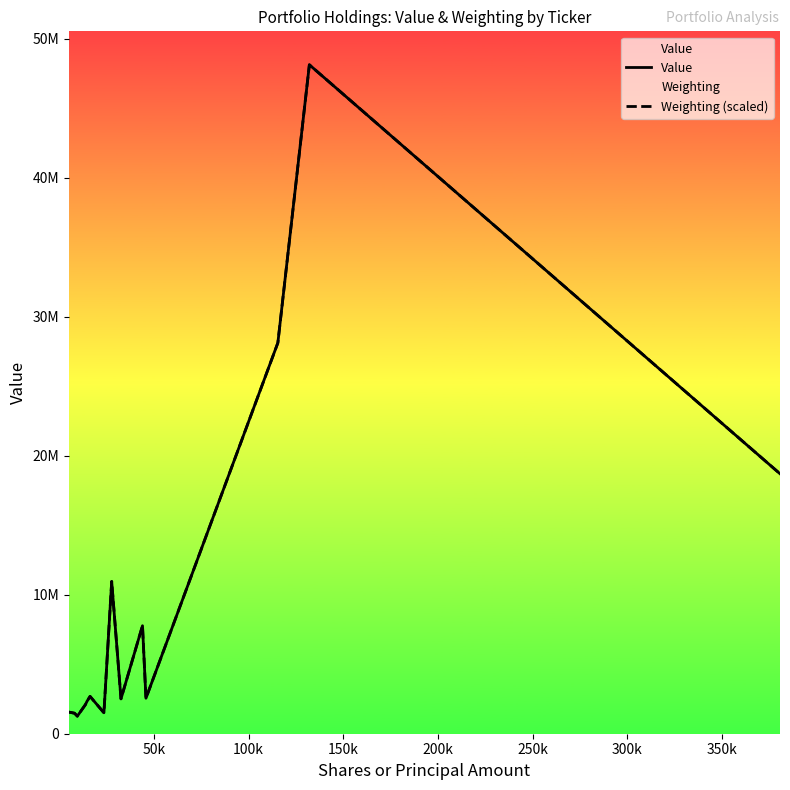

Does the chart display data point markers on the line(s)?

No